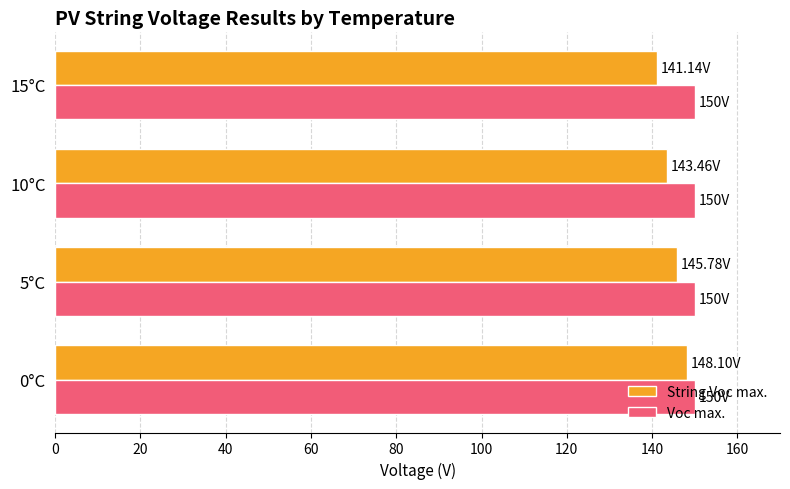

Which series has the largest total across all categories?

Voc max.